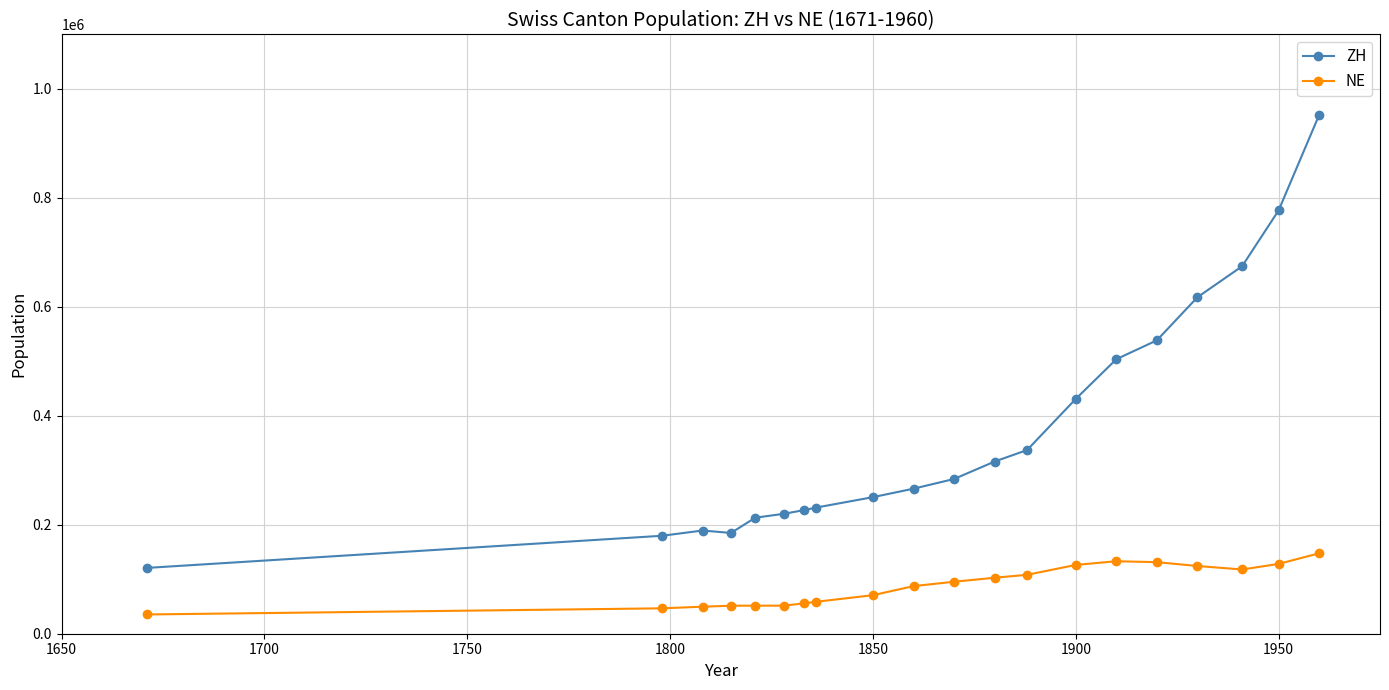

Which series has the largest range (max minus min)?

ZH